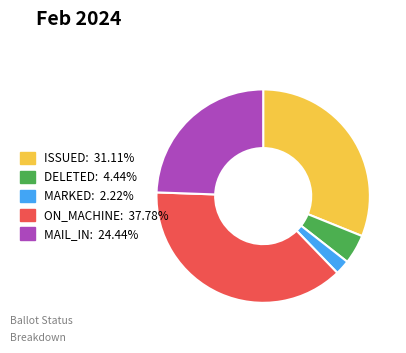

Which category has the biggest portion of the pie?

ON_MACHINE